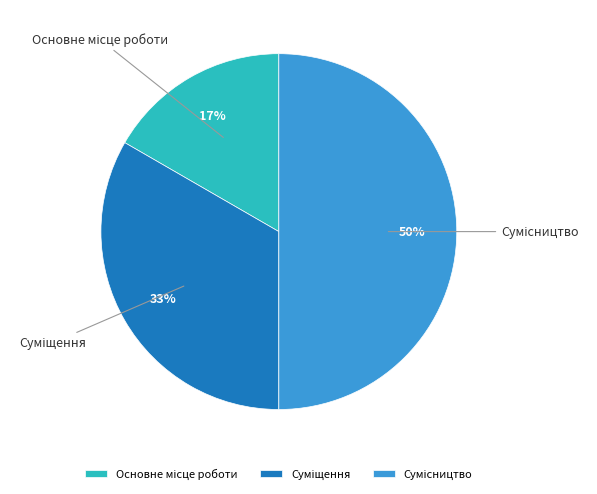

To the nearest percent, what is the difference between the largest and smallest slice percentages?

33%